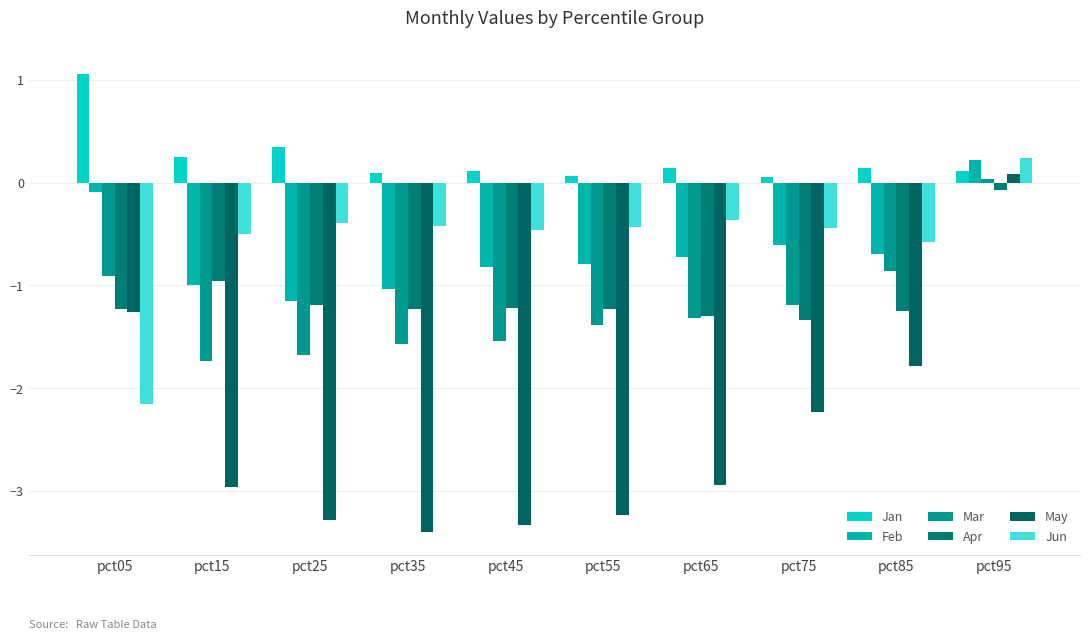

Rank the series at pct85 from lowest to highest value.

May, Apr, Mar, Feb, Jun, Jan